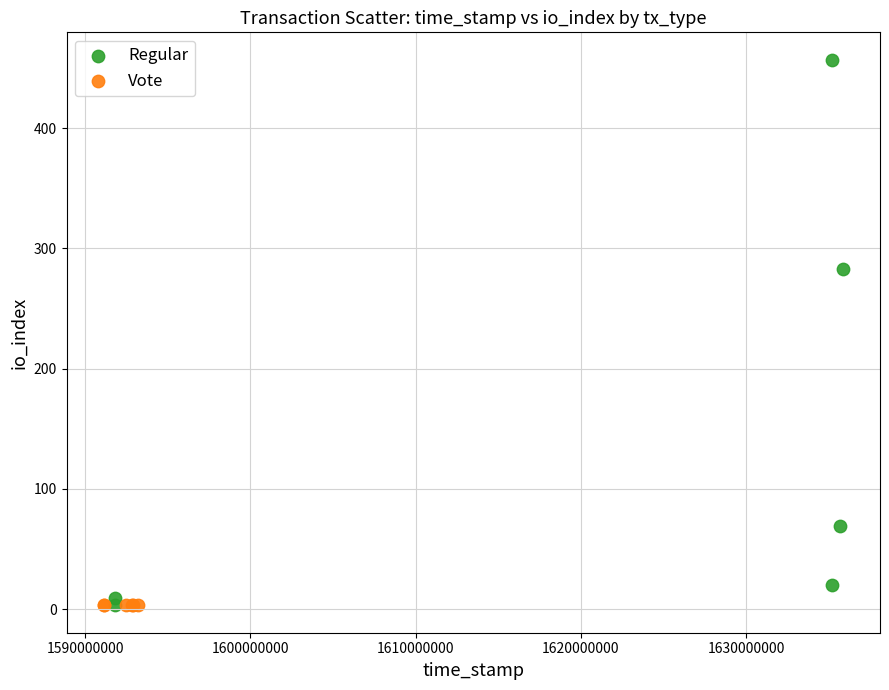

Which series contains the highest Y value?

Regular